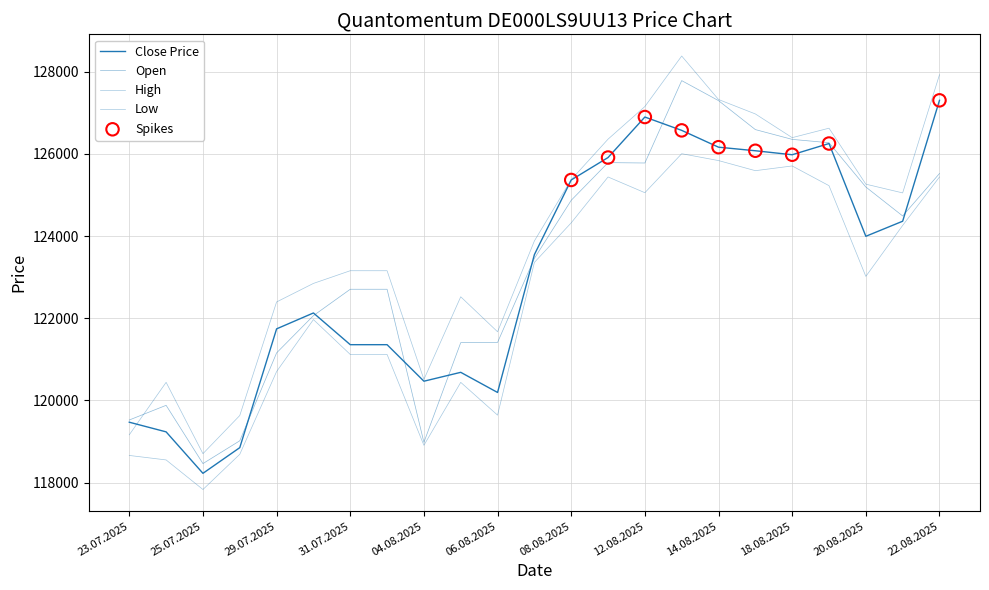

At which category is the sum across all series the highest?

13.08.2025